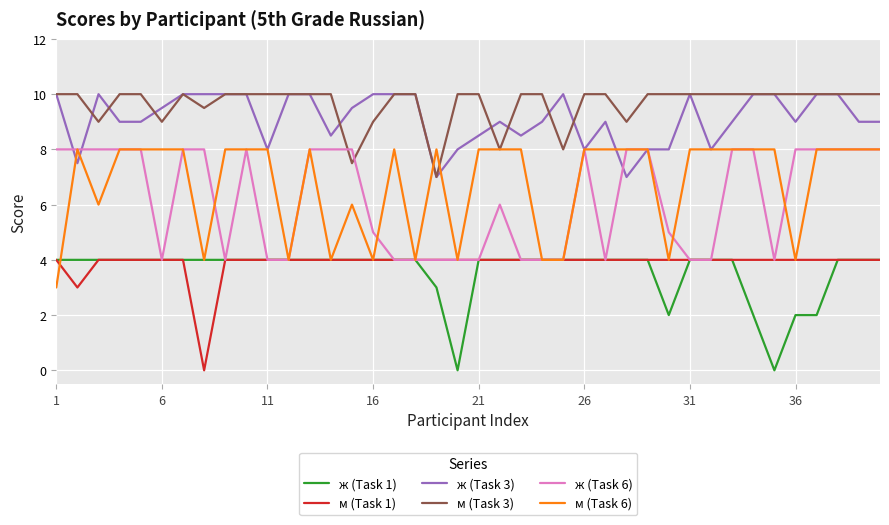

What is the lowest value of the м (Task 3) series?

7.0